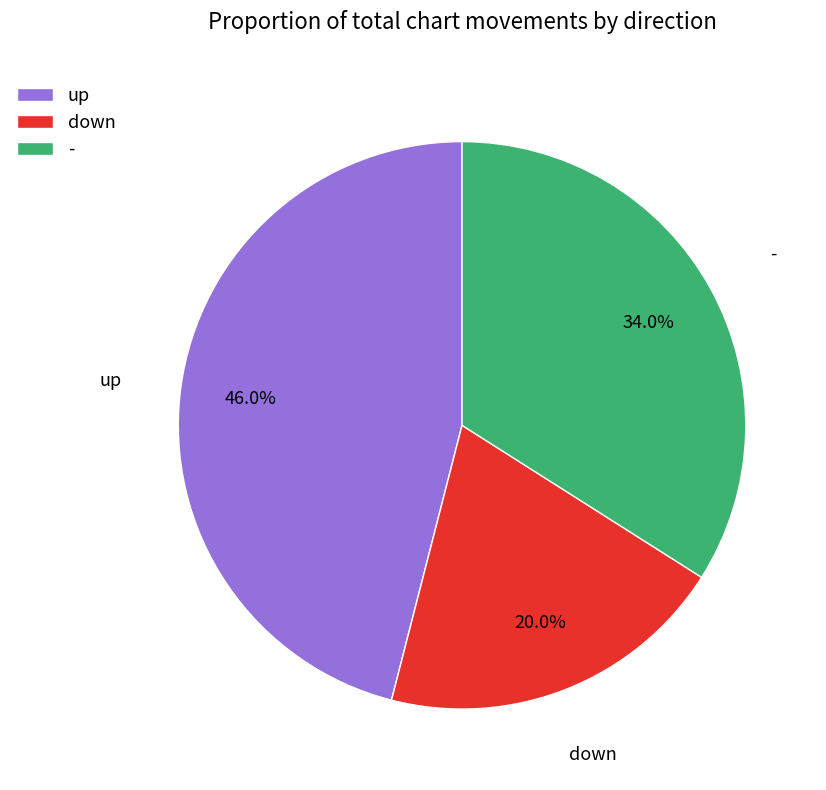

Count the number of slices in the pie.

3